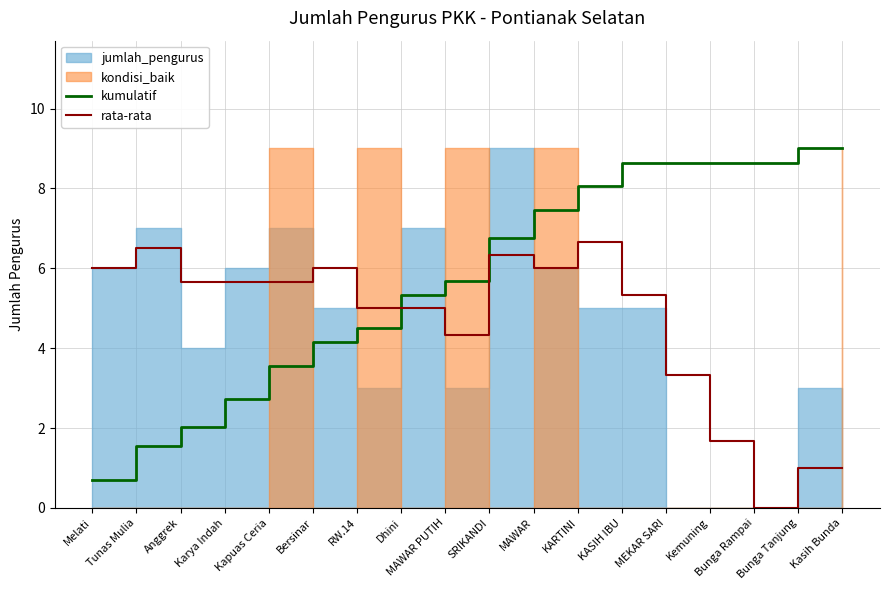

What is the lowest value of the kumulatif series?

0.7